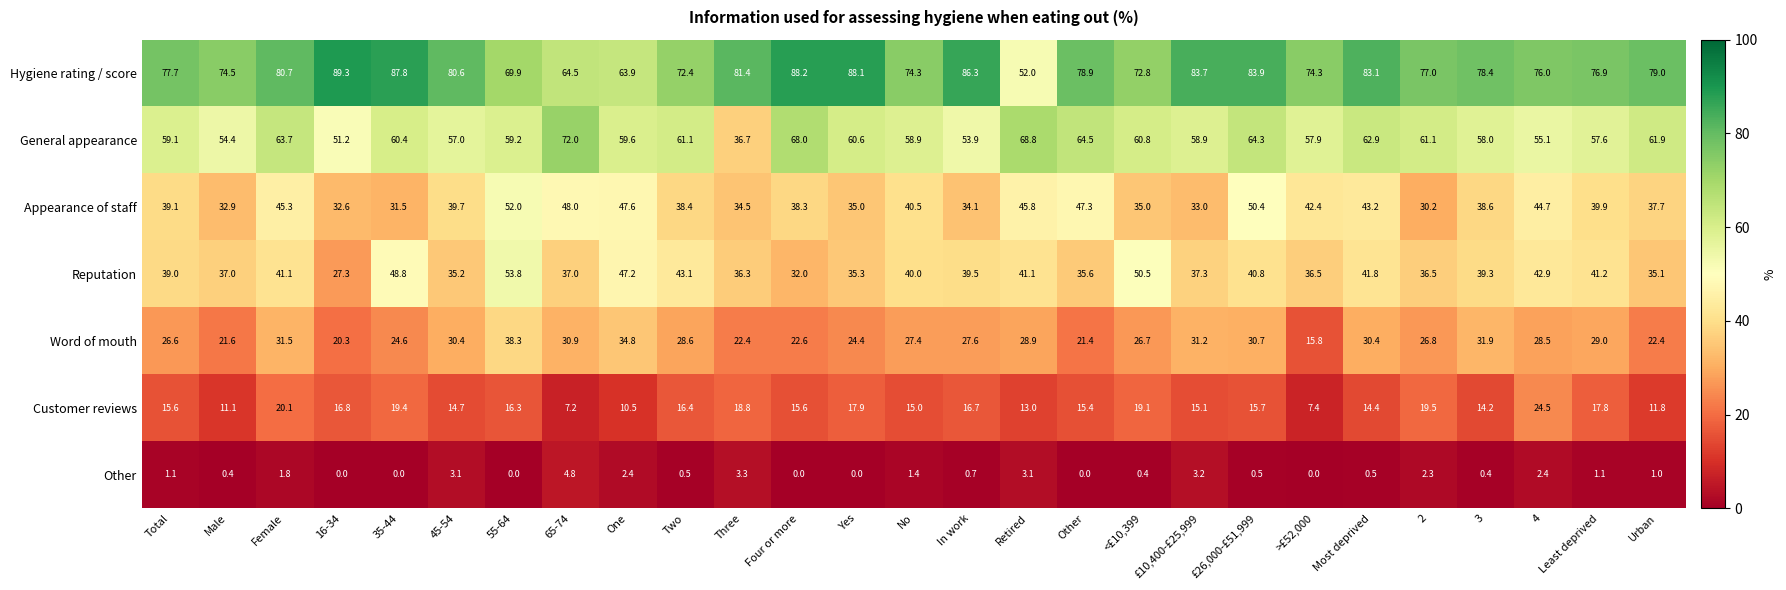

What is the difference between the Appearance of staff values at 2 and Urban?

7.5